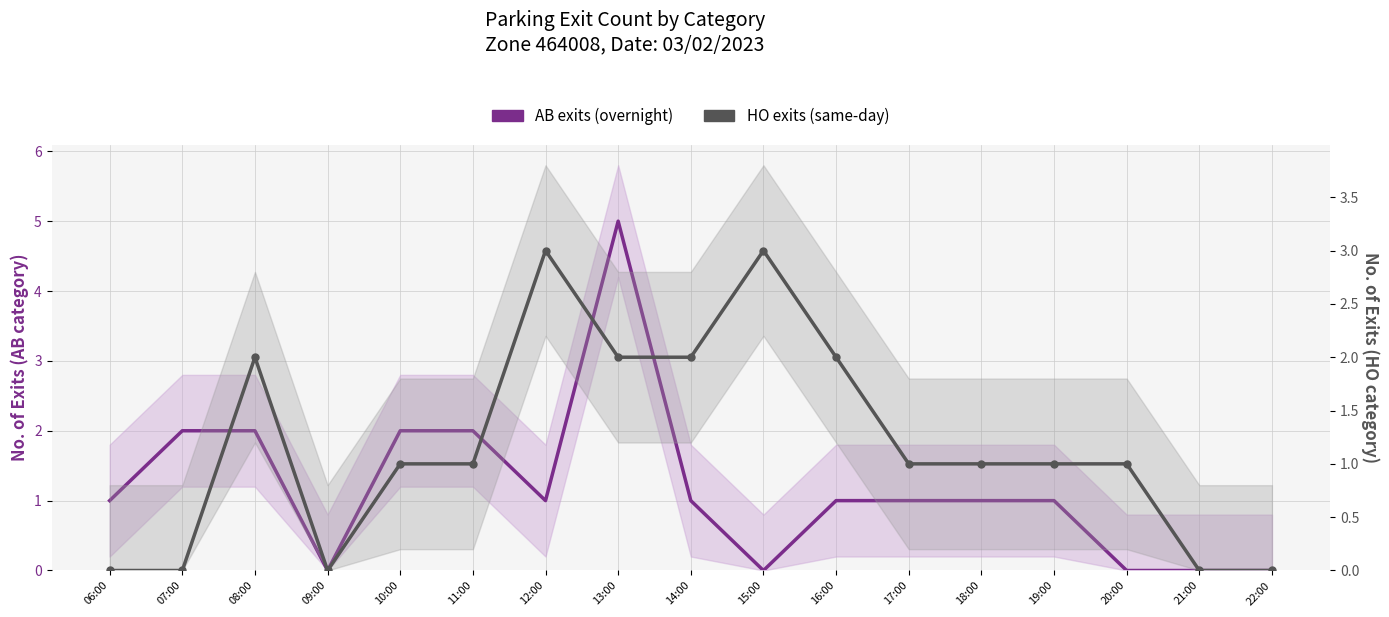

What is the sum of the HO exits (same-day) values at 14:00 and 11:00?

3